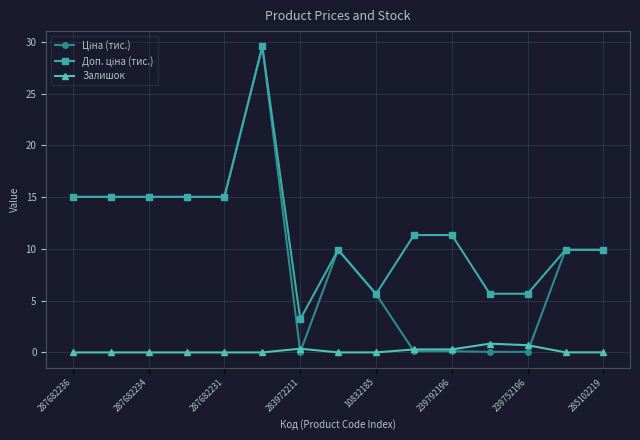

What is the maximum value shown in the chart?

29.5